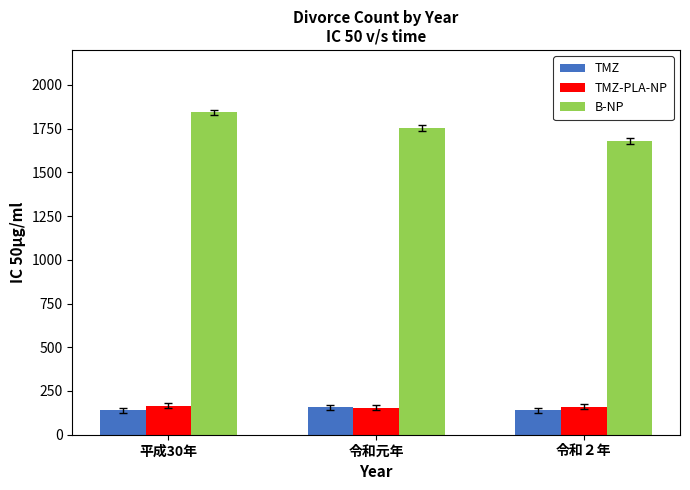

What is the average value of the TMZ series?

145